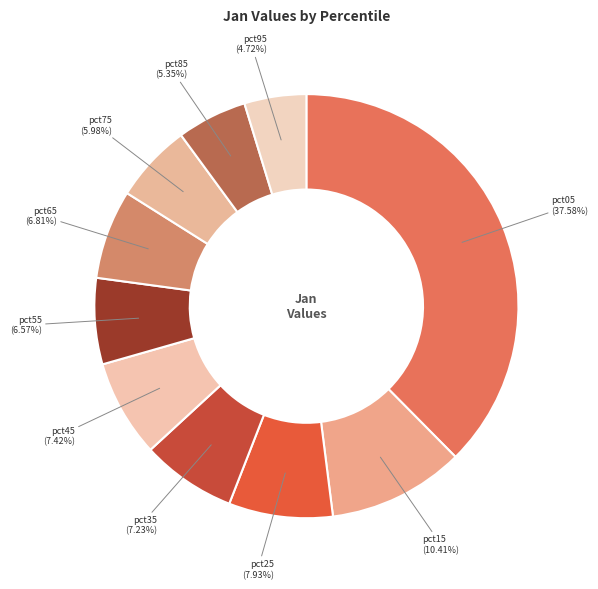

Which slice is the smallest?

pct95